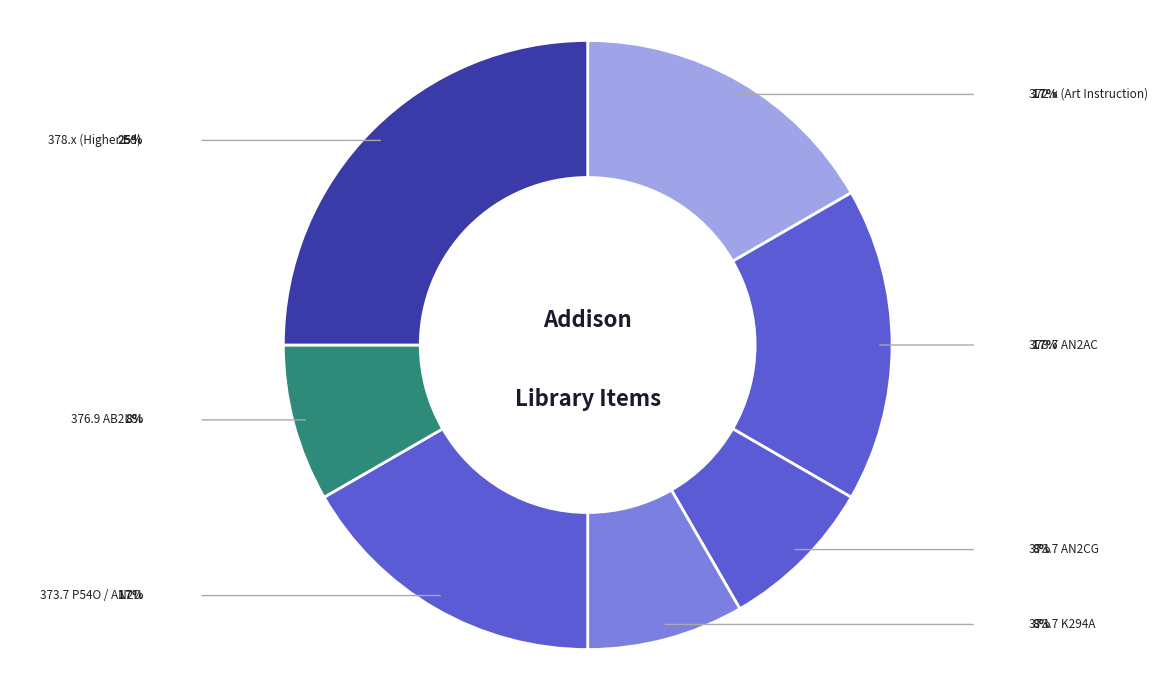

How many slices are in this pie chart?

7